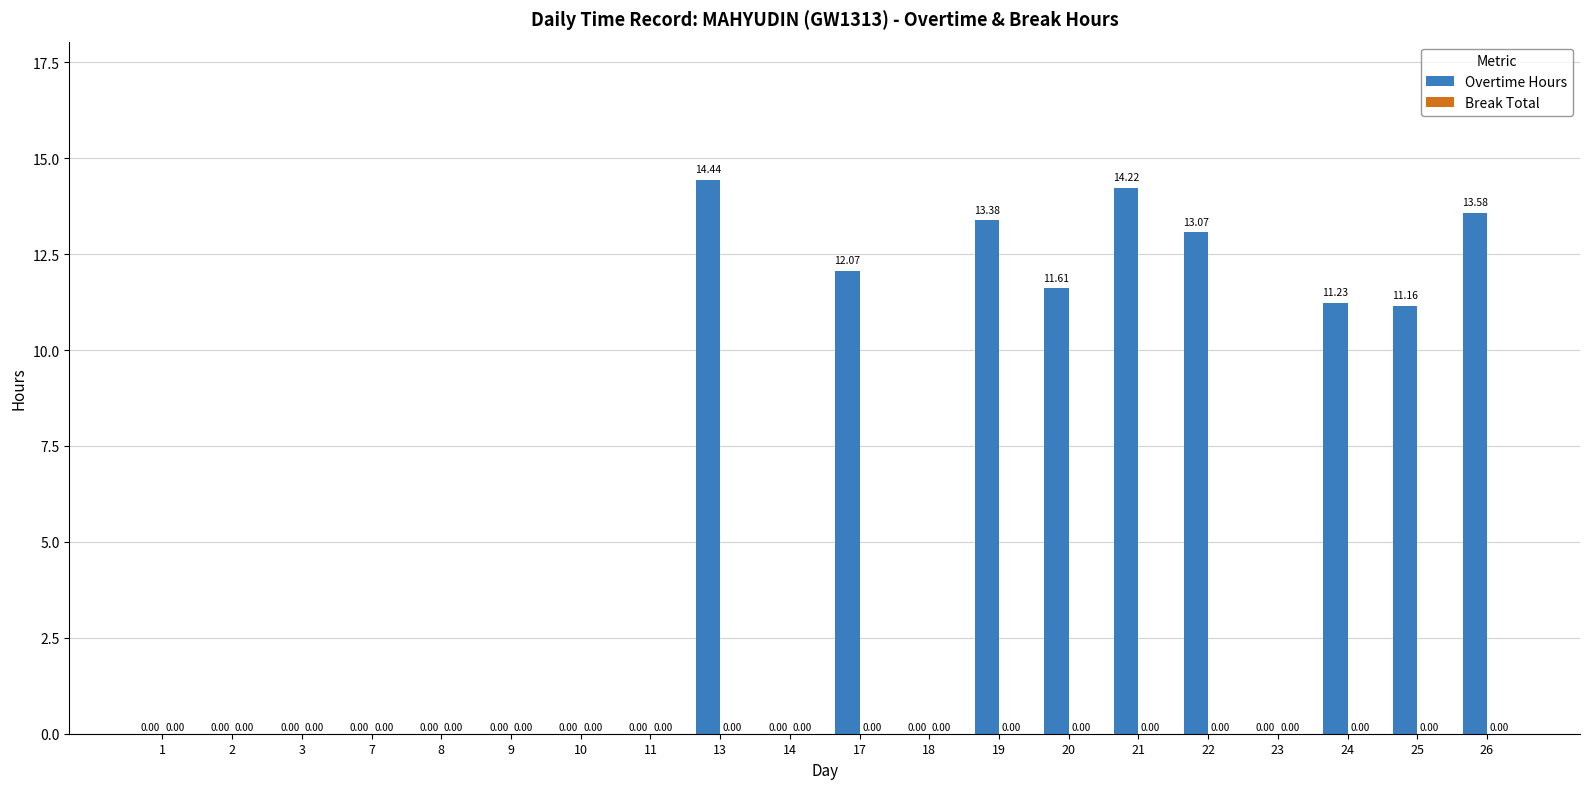

What is the ratio of the value at 17 to the value at 19?

0.9